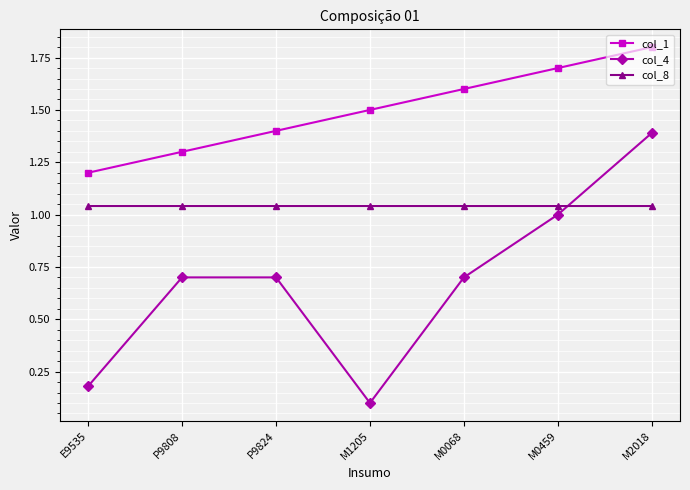

What is the difference between the maximum and minimum values in the col_4 series?

1.3